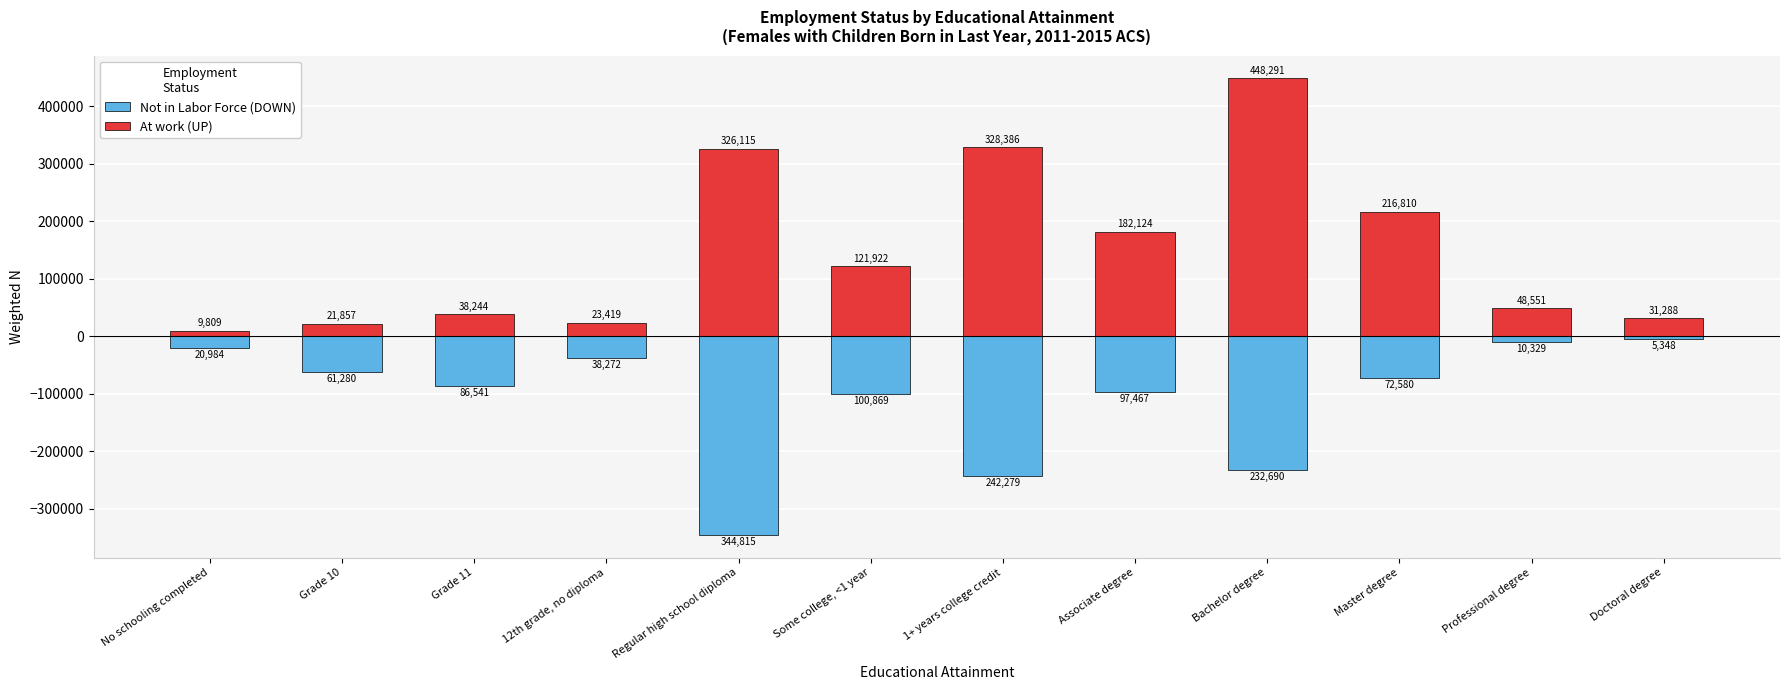

The Not in Labor Force (DOWN) series shows -242279 at 1+ years college credit. True or false?

True